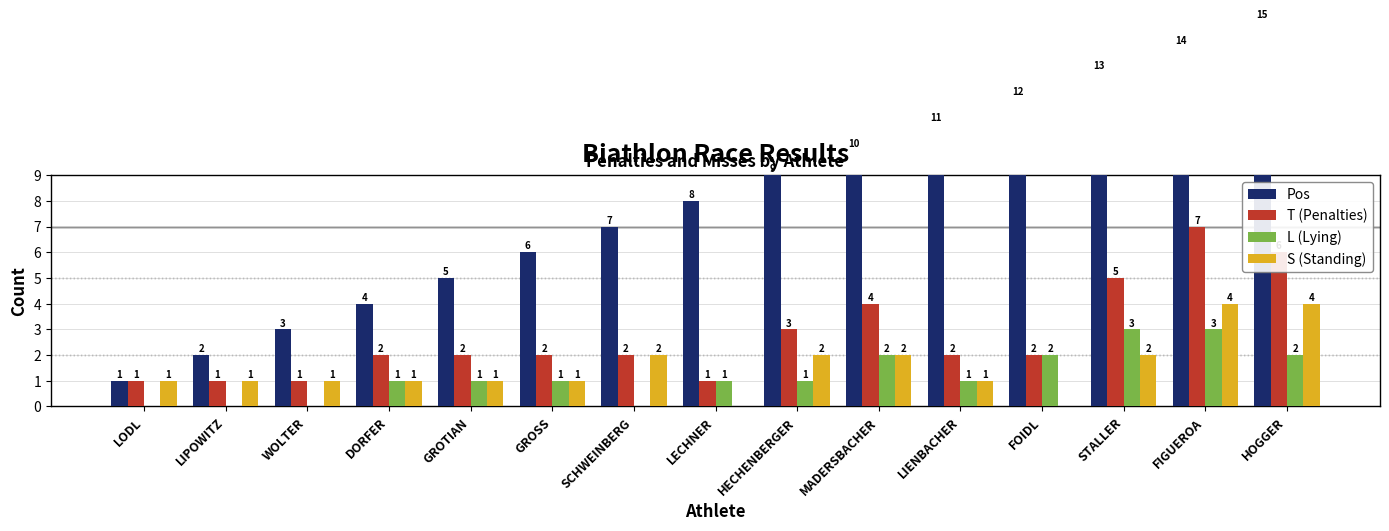

What are all the series names shown in the legend?

Pos, T (Penalties), L (Lying), S (Standing)